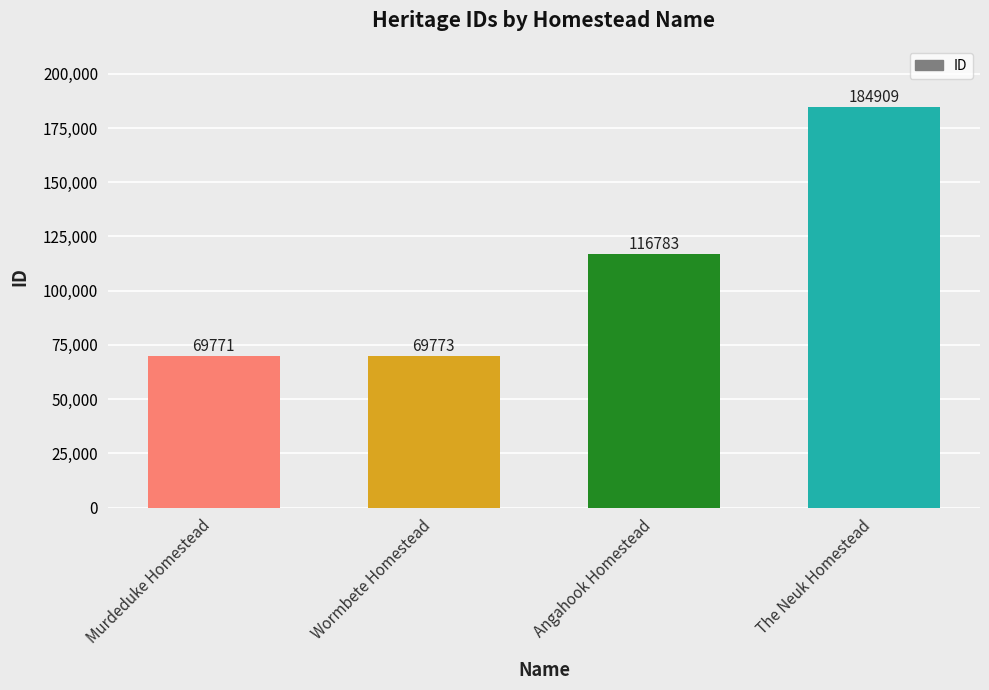

What position from the right is Wormbete Homestead?

3